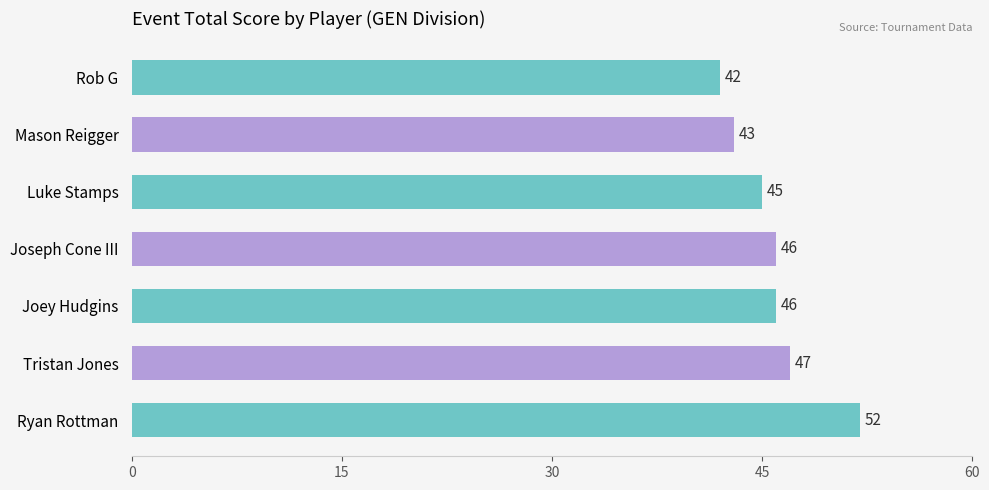

How many bars are there in total?

7